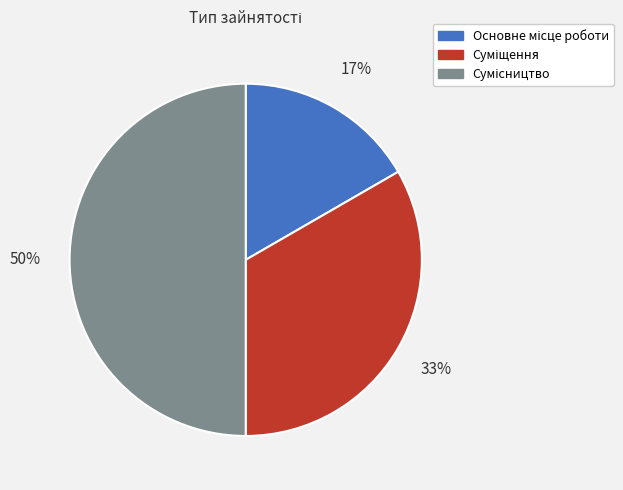

To the nearest percent, what is the average slice percentage?

33%